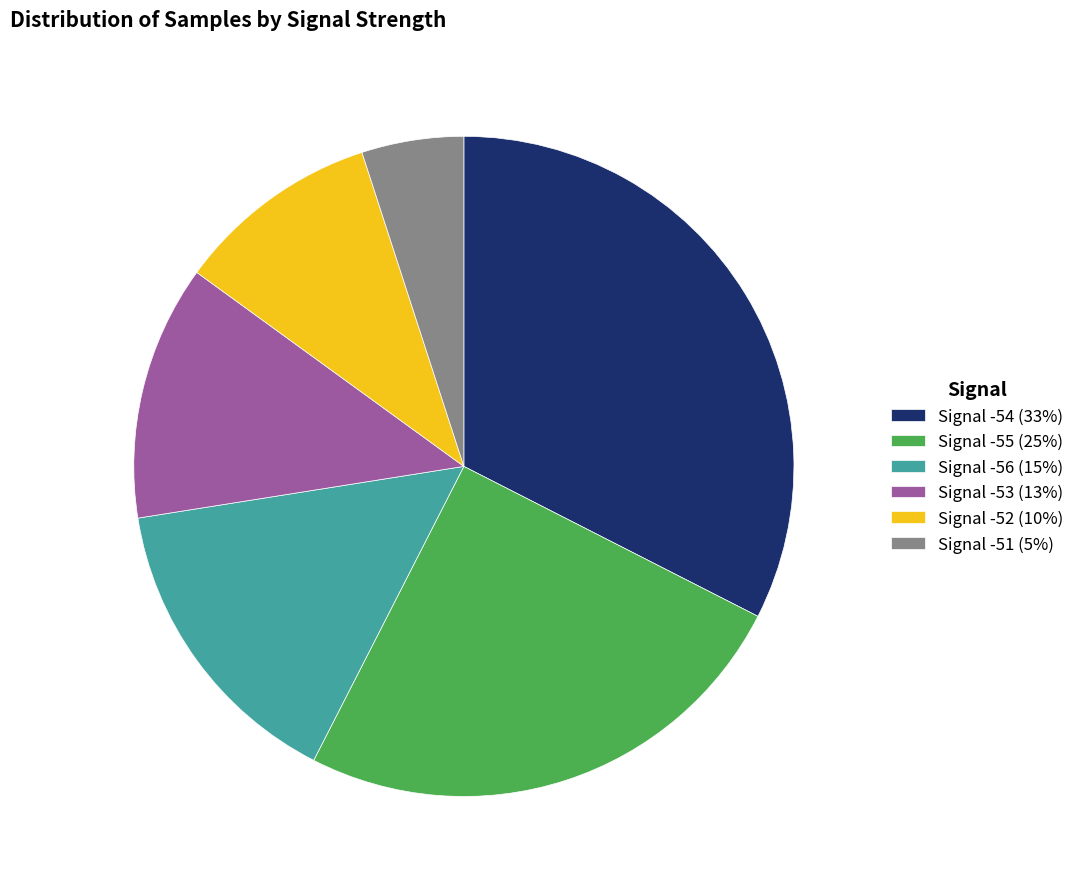

Combined, do Signal -56 (15%) and Signal -52 (10%) account for over 50%?

No